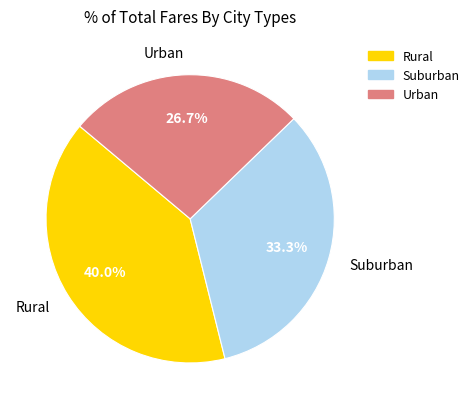

How many slices are in this pie chart?

3